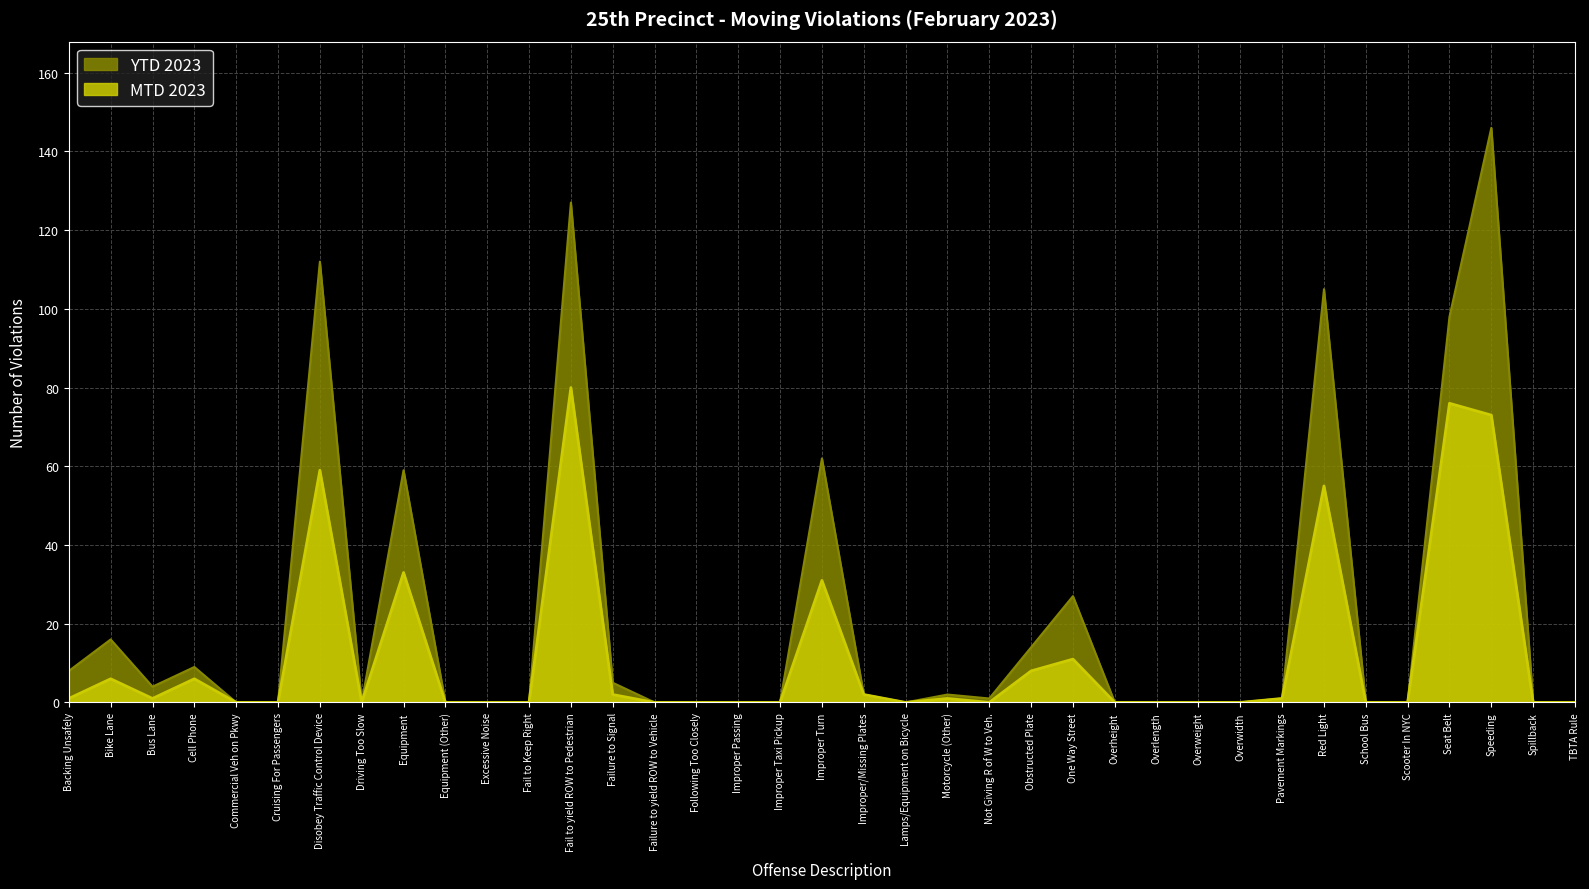

At Driving Too Slow, list the series in order from largest to smallest.

MTD 2023, YTD 2023